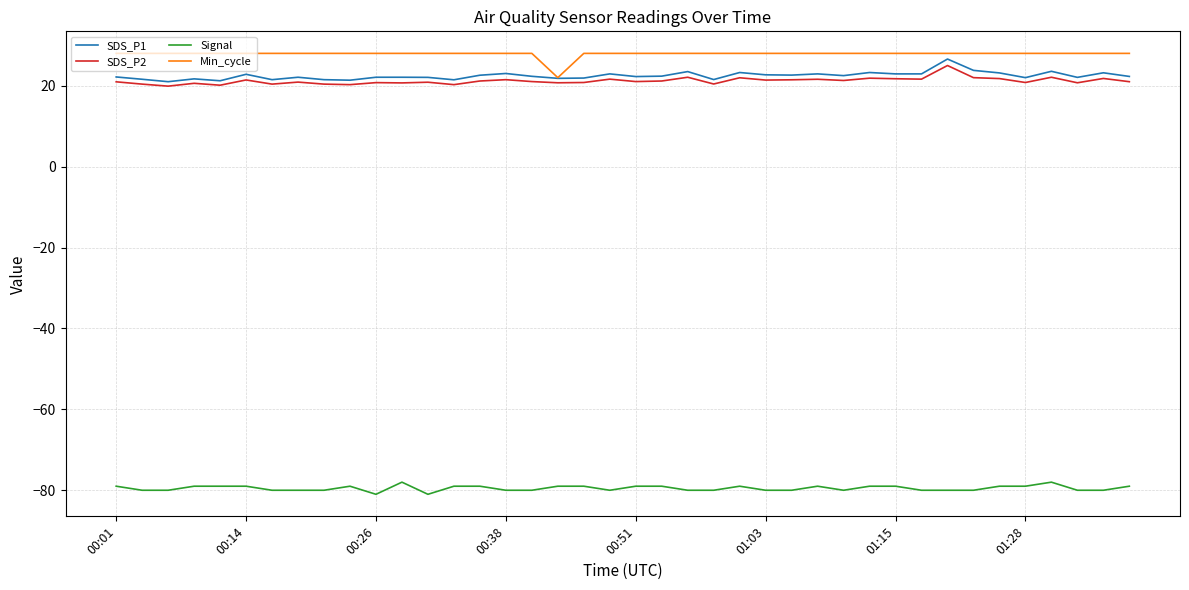

Which series has the largest total across all categories?

Min_cycle